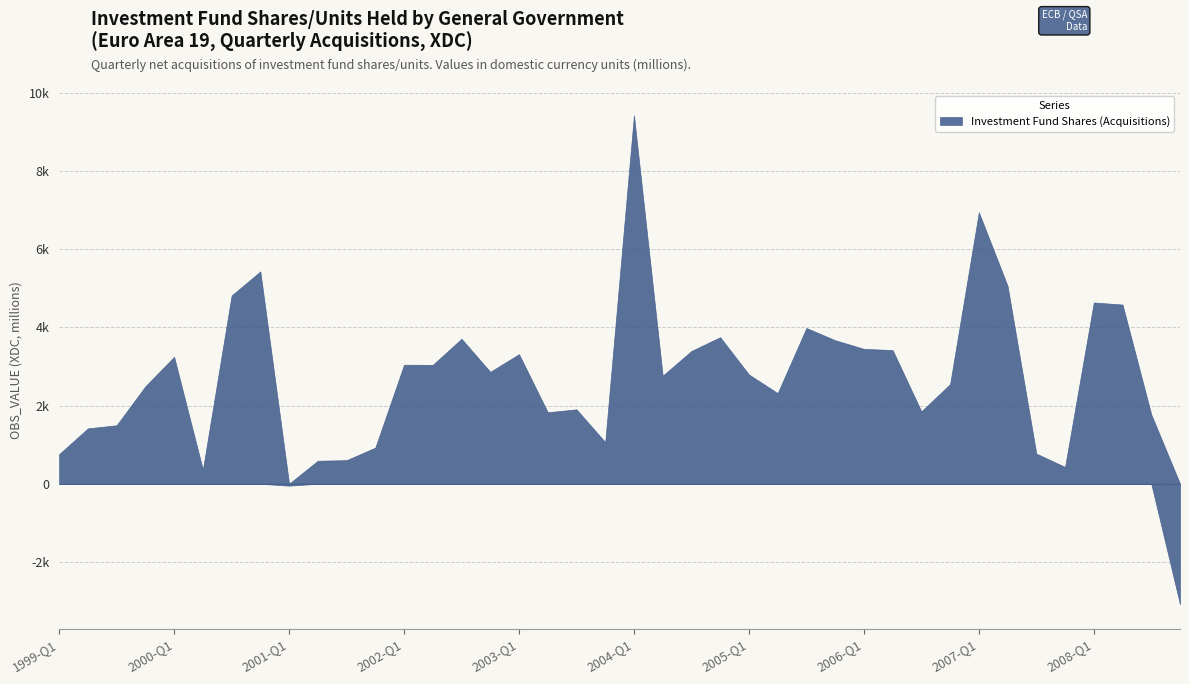

Rank the categories by value from highest to lowest.

2004-Q1, 2007-Q1, 2000-Q4, 2007-Q2, 2000-Q3, 2008-Q1, 2008-Q2, 2005-Q3, 2004-Q4, 2002-Q3, 2005-Q4, 2006-Q1, 2006-Q2, 2004-Q3, 2003-Q1, 2000-Q1, 2002-Q1, 2002-Q2, 2002-Q4, 2005-Q1, 2004-Q2, 2006-Q4, 1999-Q4, 2005-Q2, 2003-Q3, 2006-Q3, 2003-Q2, 2008-Q3, 1999-Q3, 1999-Q2, 2003-Q4, 2001-Q4, 2007-Q3, 1999-Q1, 2001-Q3, 2001-Q2, 2007-Q4, 2000-Q2, 2001-Q1, 2008-Q4